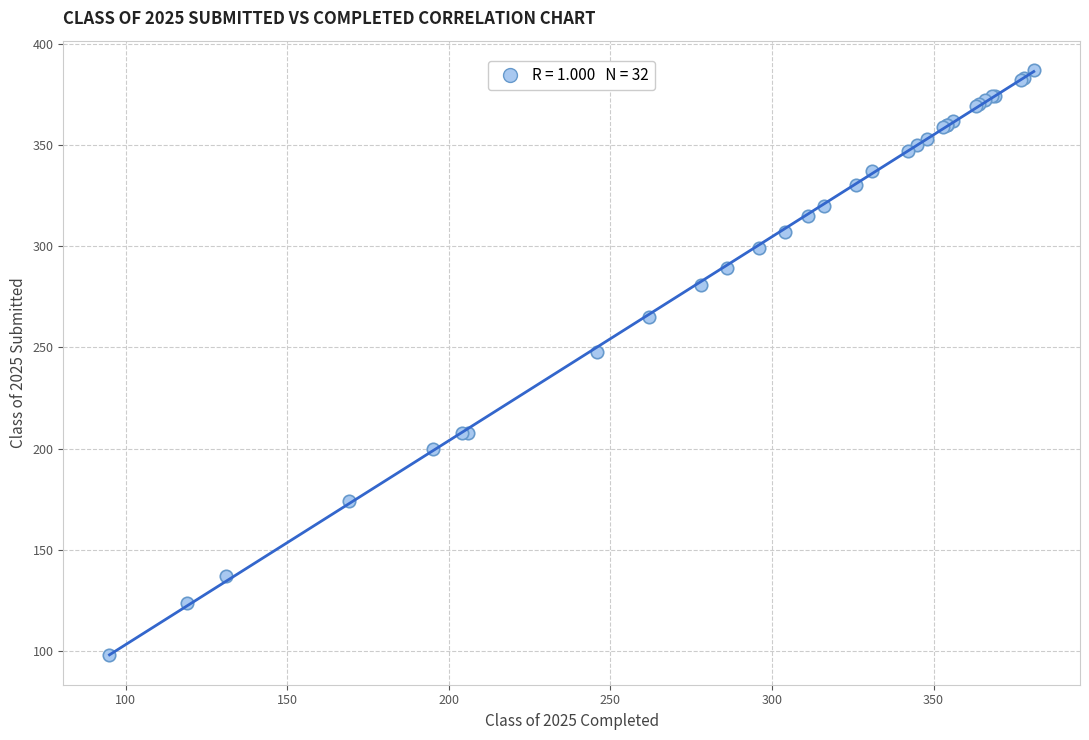

What Y value in the scatter plot is closest to 242?

248